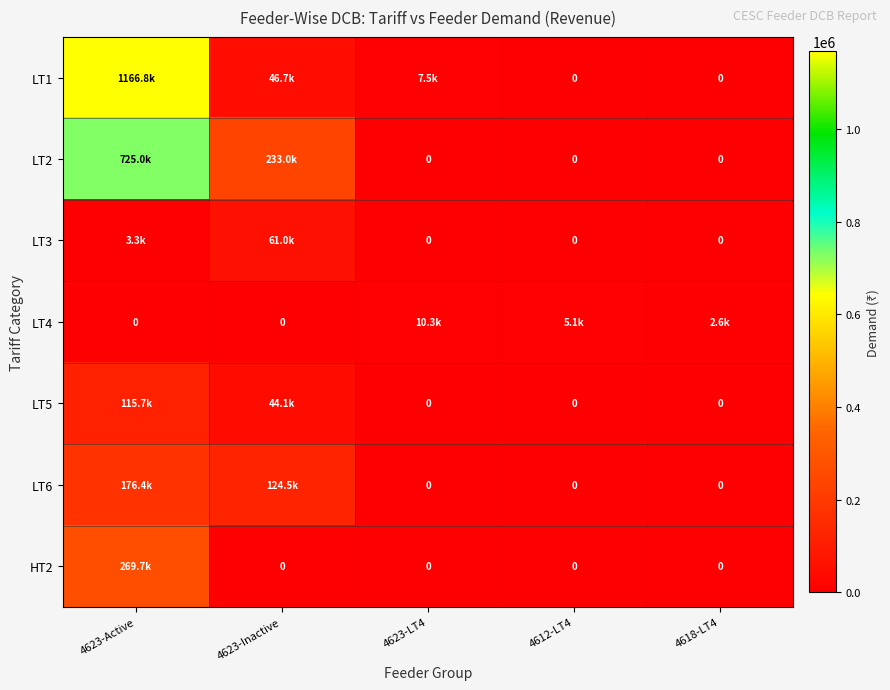

Which label corresponds to the smallest value in the chart?

4612-LT4